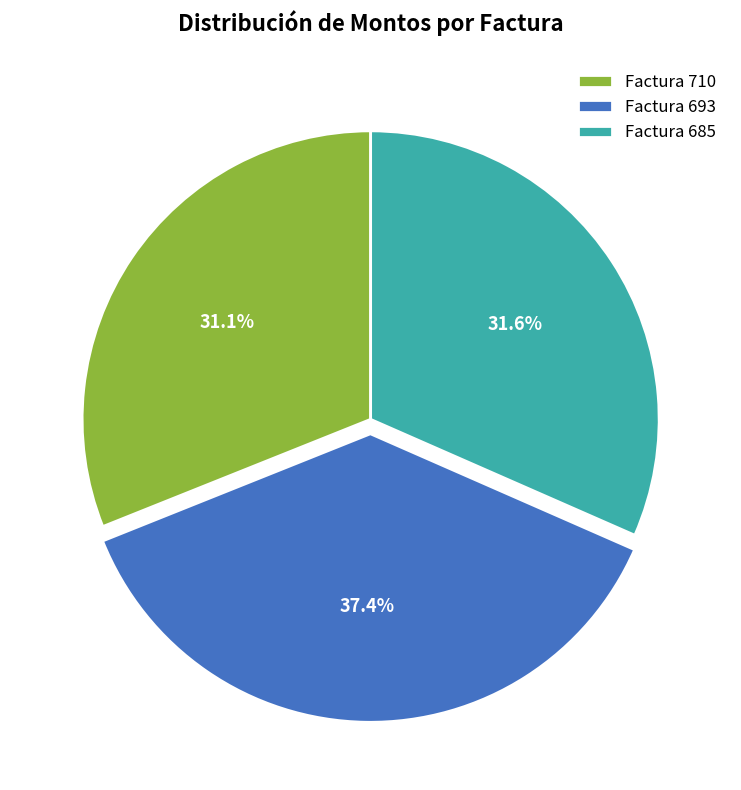

The Factura 685 slice represents 32% of the pie. True or false?

True